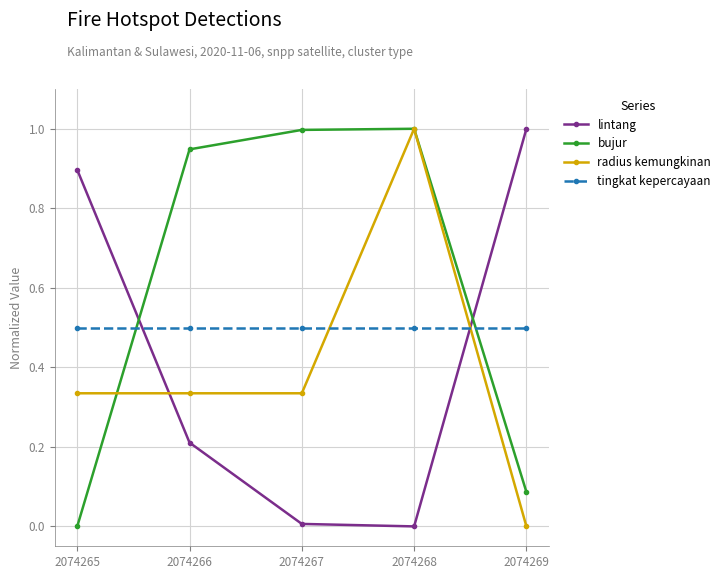

How many interior local valleys does the lintang series have?

1